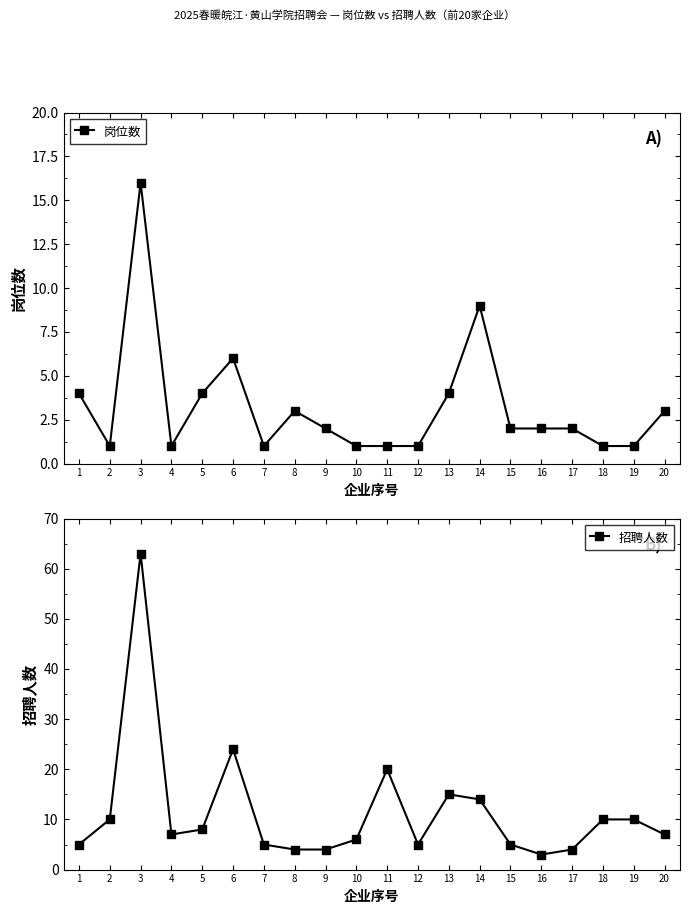

True or false: 岗位数 and 招聘人数 intersect in this chart.

False